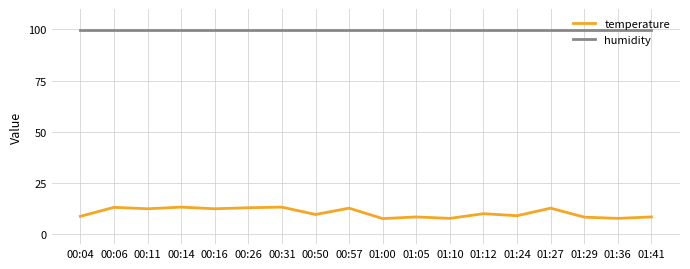

Rank the series by their average value, from lowest to highest.

temperature, humidity